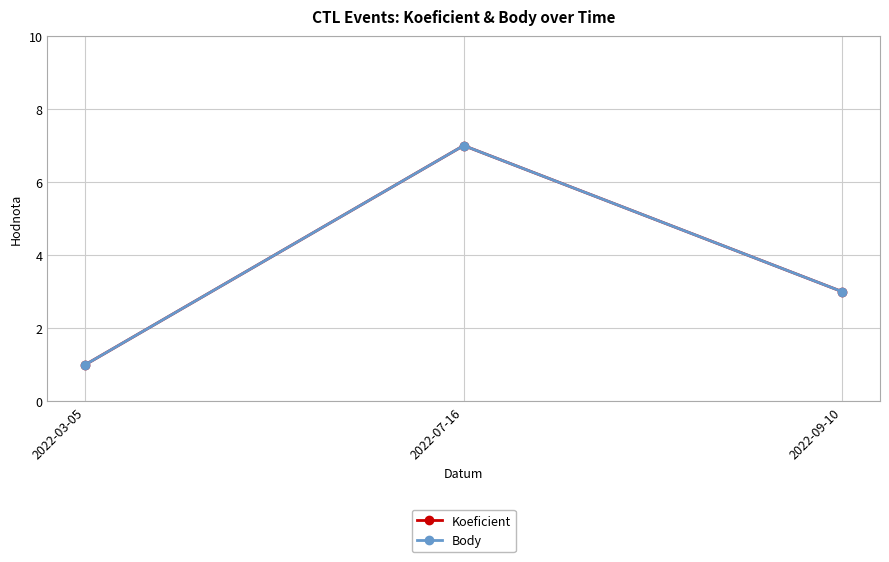

What is the average value of the Body series?

4